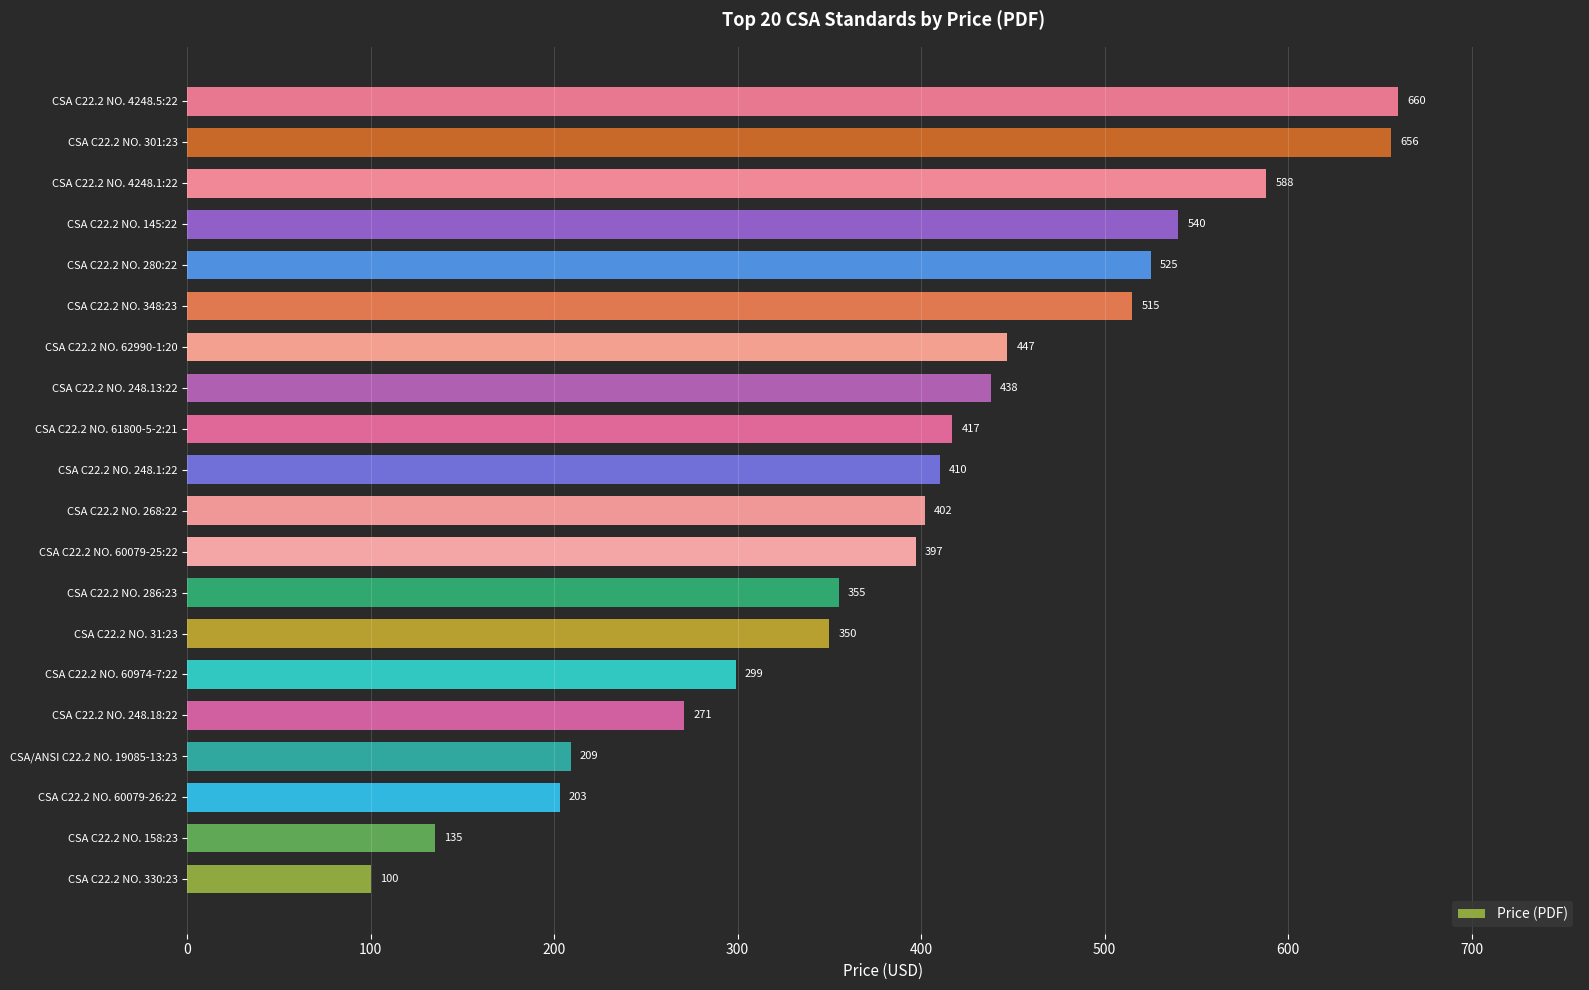

List the labels in order of value, largest first.

CSA C22.2 NO. 4248.5:22, CSA C22.2 NO. 301:23, CSA C22.2 NO. 4248.1:22, CSA C22.2 NO. 145:22, CSA C22.2 NO. 280:22, CSA C22.2 NO. 348:23, CSA C22.2 NO. 62990-1:20, CSA C22.2 NO. 248.13:22, CSA C22.2 NO. 61800-5-2:21, CSA C22.2 NO. 248.1:22, CSA C22.2 NO. 268:22, CSA C22.2 NO. 60079-25:22, CSA C22.2 NO. 286:23, CSA C22.2 NO. 31:23, CSA C22.2 NO. 60974-7:22, CSA C22.2 NO. 248.18:22, CSA/ANSI C22.2 NO. 19085-13:23, CSA C22.2 NO. 60079-26:22, CSA C22.2 NO. 158:23, CSA C22.2 NO. 330:23